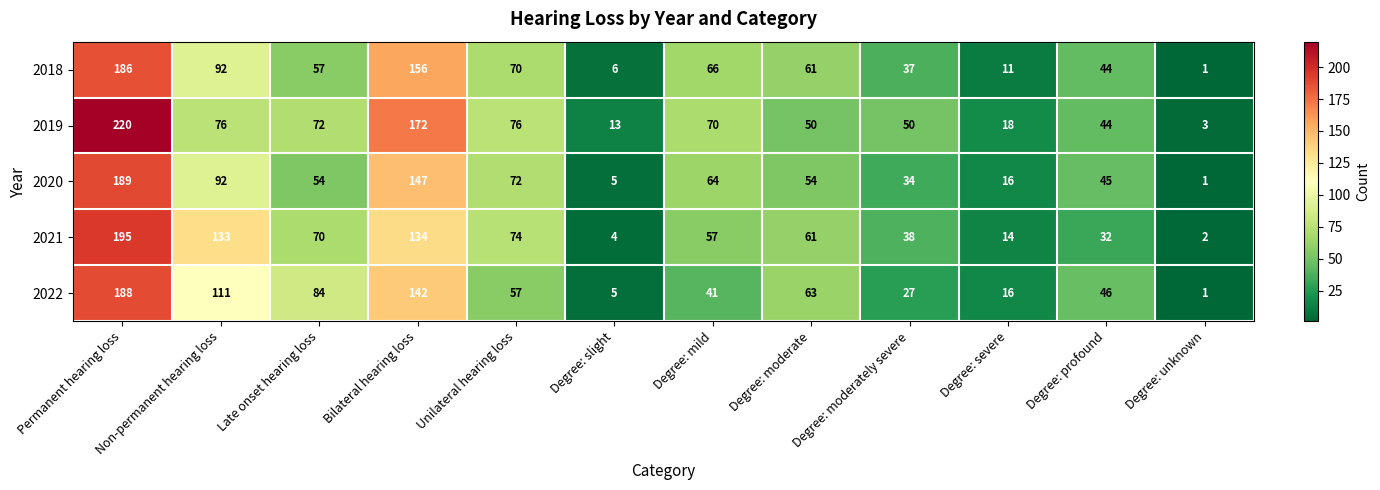

At which category is the sum across all series the highest?

Permanent hearing loss